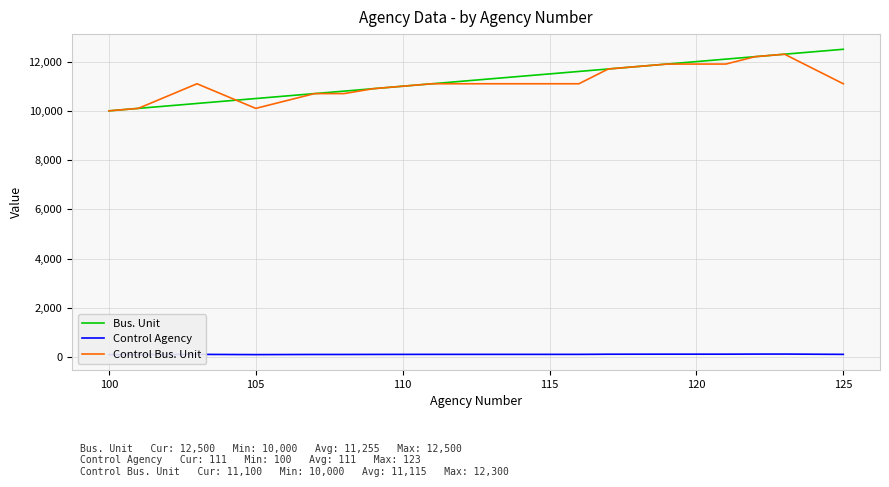

The value of Bus. Unit at 115 is 11500. True or false?

True